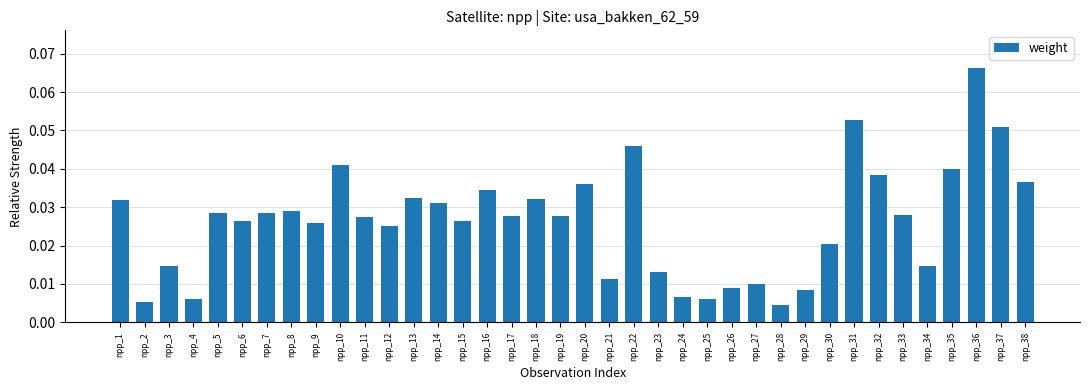

What is the sum of all values?

1.0